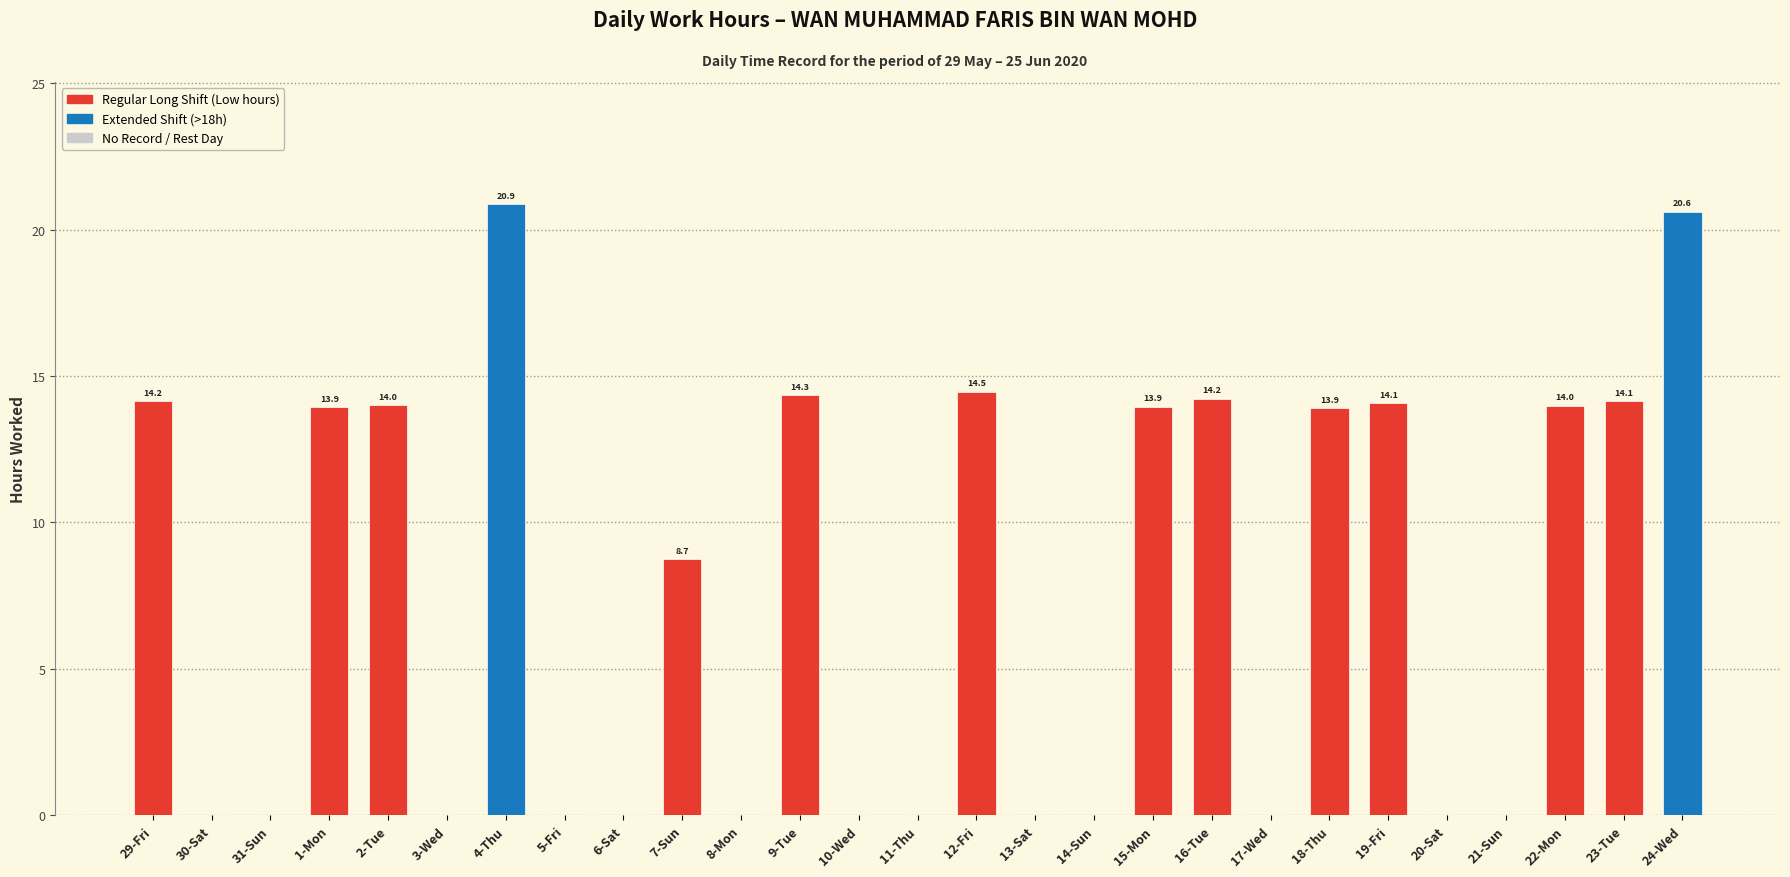

Are the bars horizontal?

No